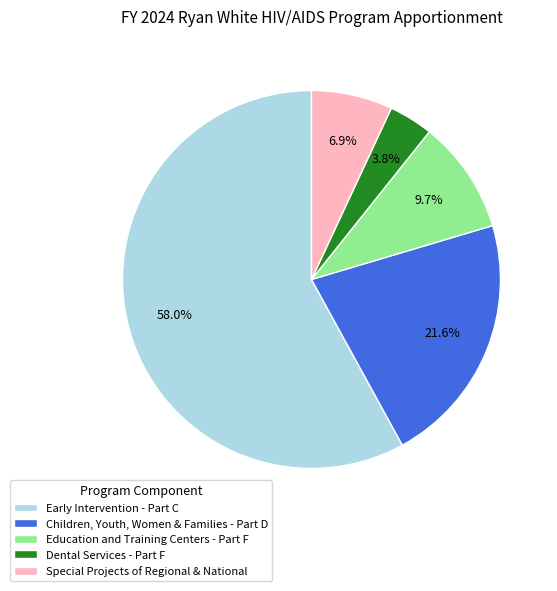

To the nearest percent, what portion does Education and Training Centers - Part F represent?

10%